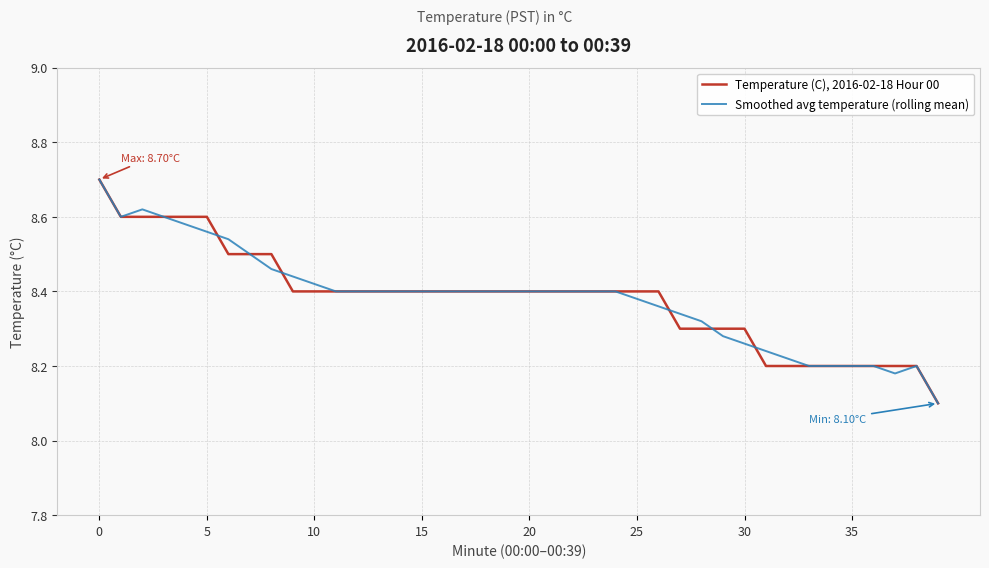

How many Smoothed avg temperature (rolling mean) values are between 8 and 9?

40